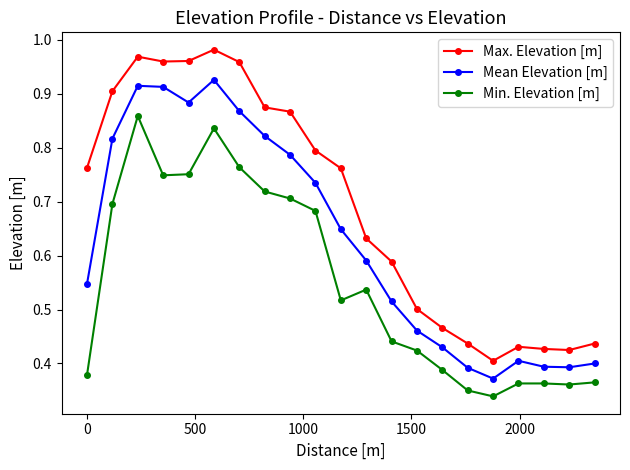

True or false: Min. Elevation [m] and Max. Elevation [m] cross at least once.

False